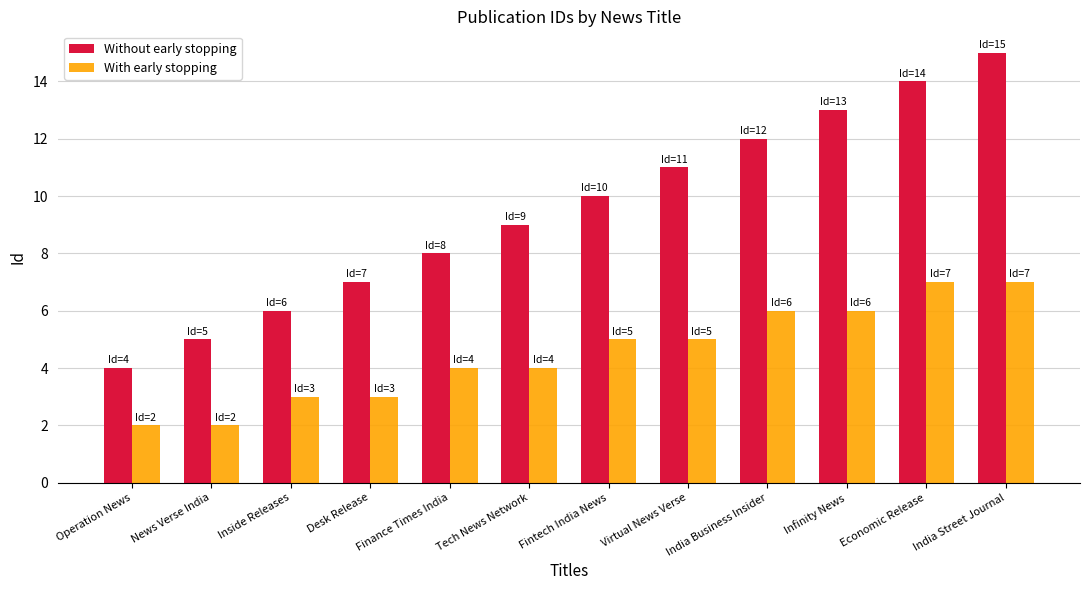

Which series has the largest range (max minus min)?

Without early stopping